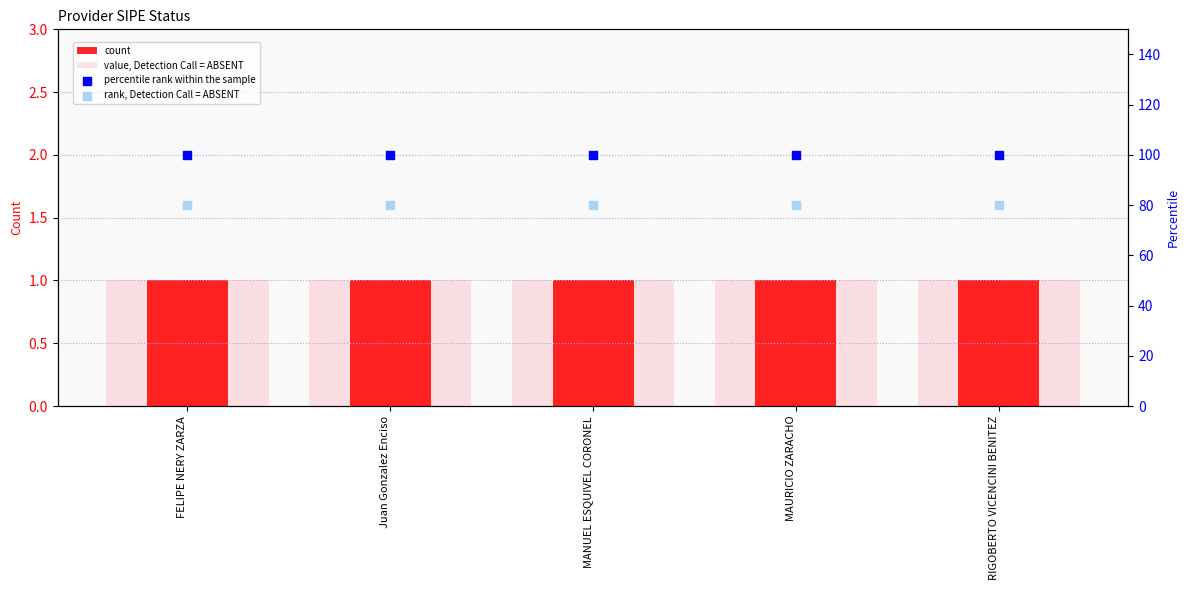

What is the total value across all series at Juan Gonzalez Enciso?

182